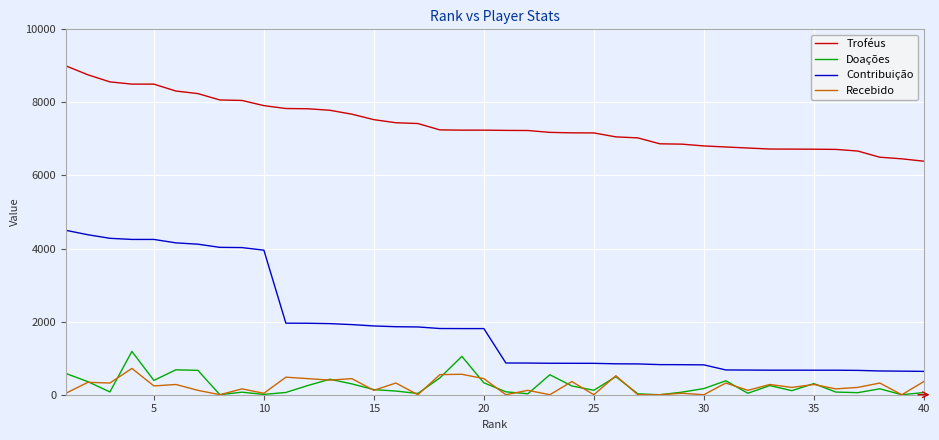

What is the maximum value for Contribuição?

4500